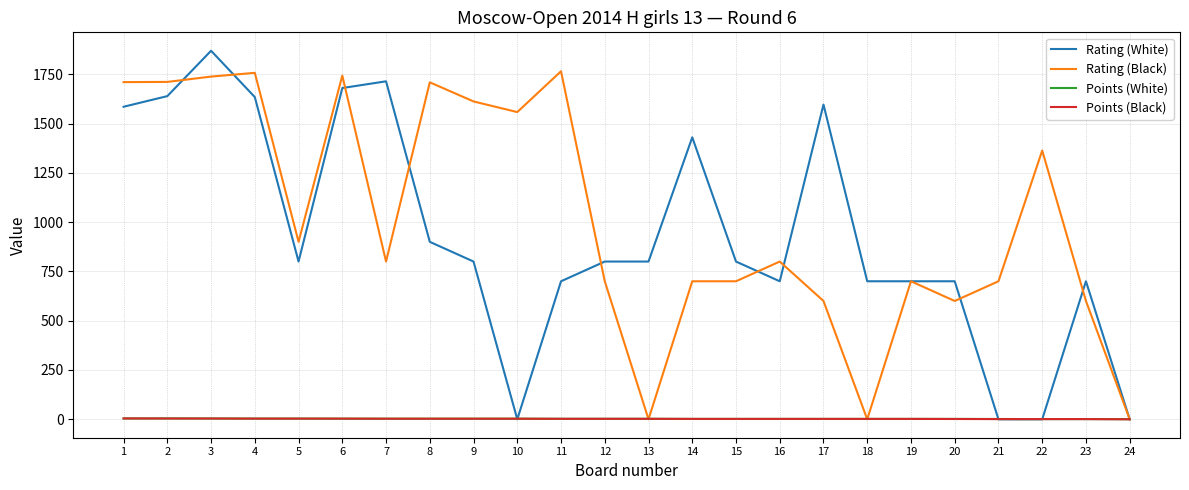

Between 2 and 3, which series saw the biggest shift?

Rating (White)